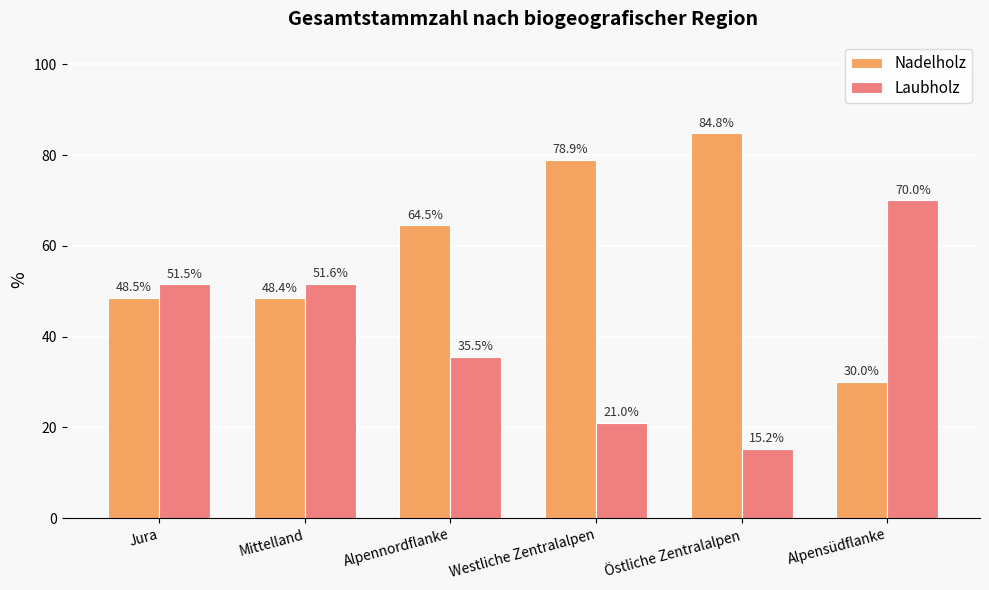

What is the spread (max minus min) of values at Alpensüdflanke?

40.0